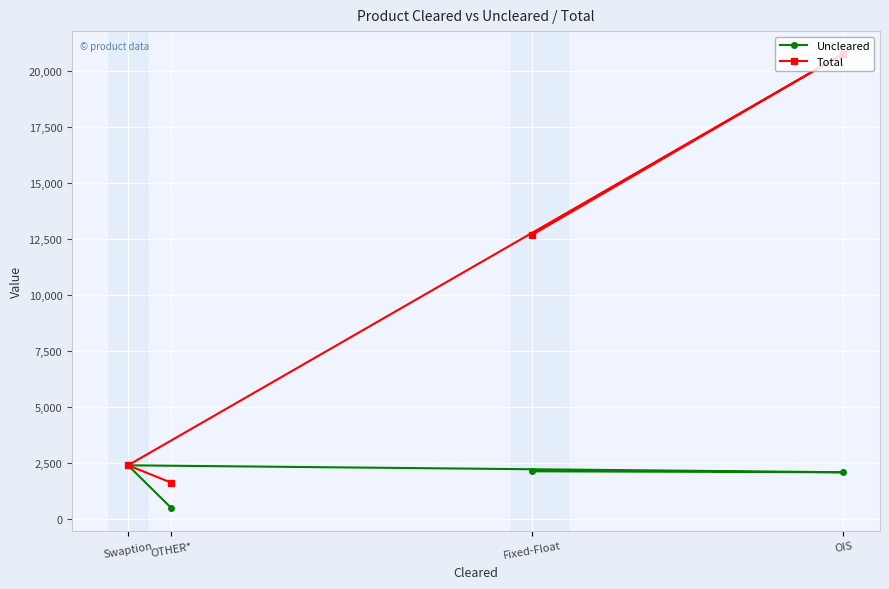

What is the value of the Uncleared point at the 4th from the left?

2087